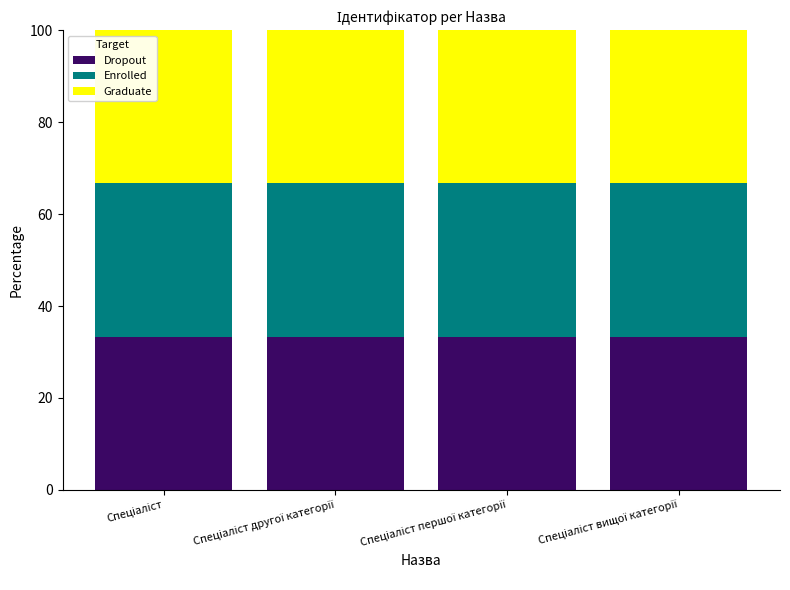

How many bars are there in each group?

3